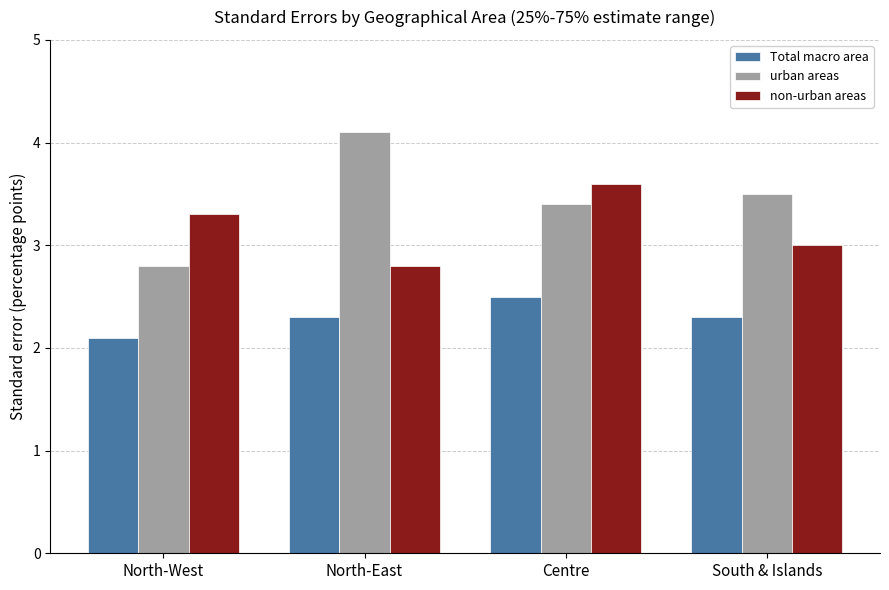

What is the label of the 2nd bar from the left?

North-East